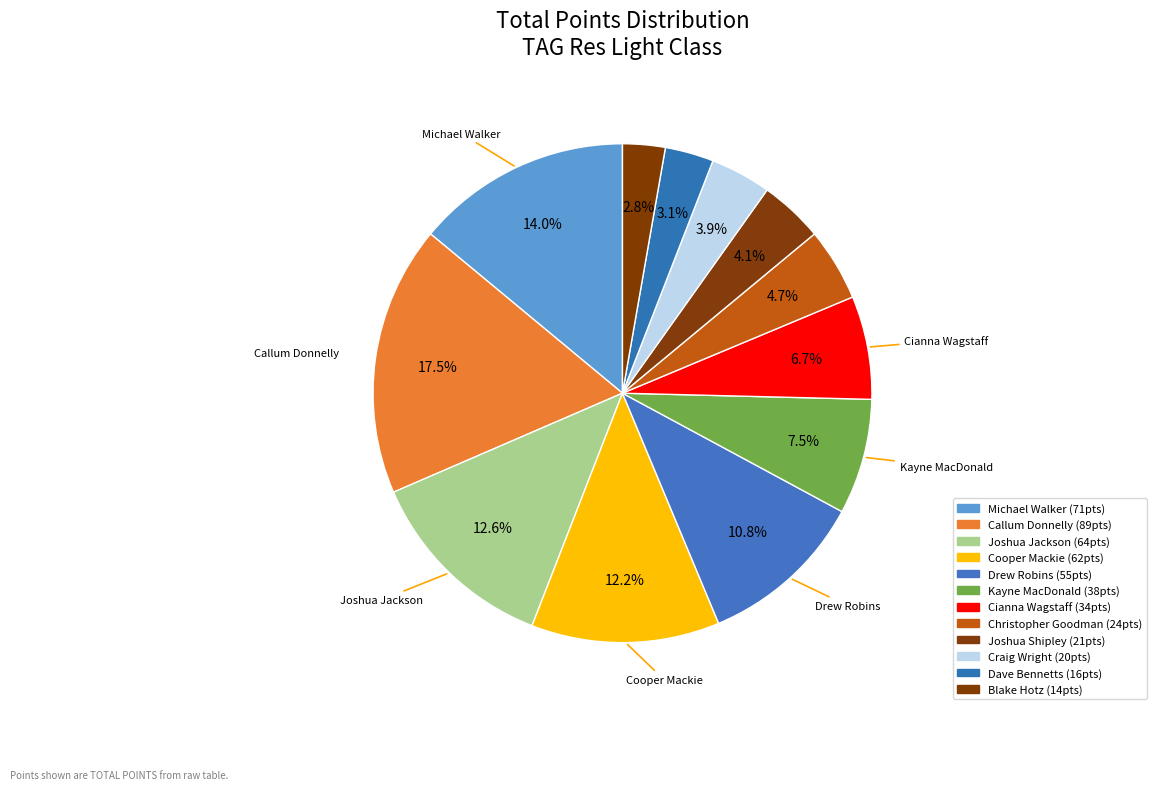

Count the number of slices in the pie.

12